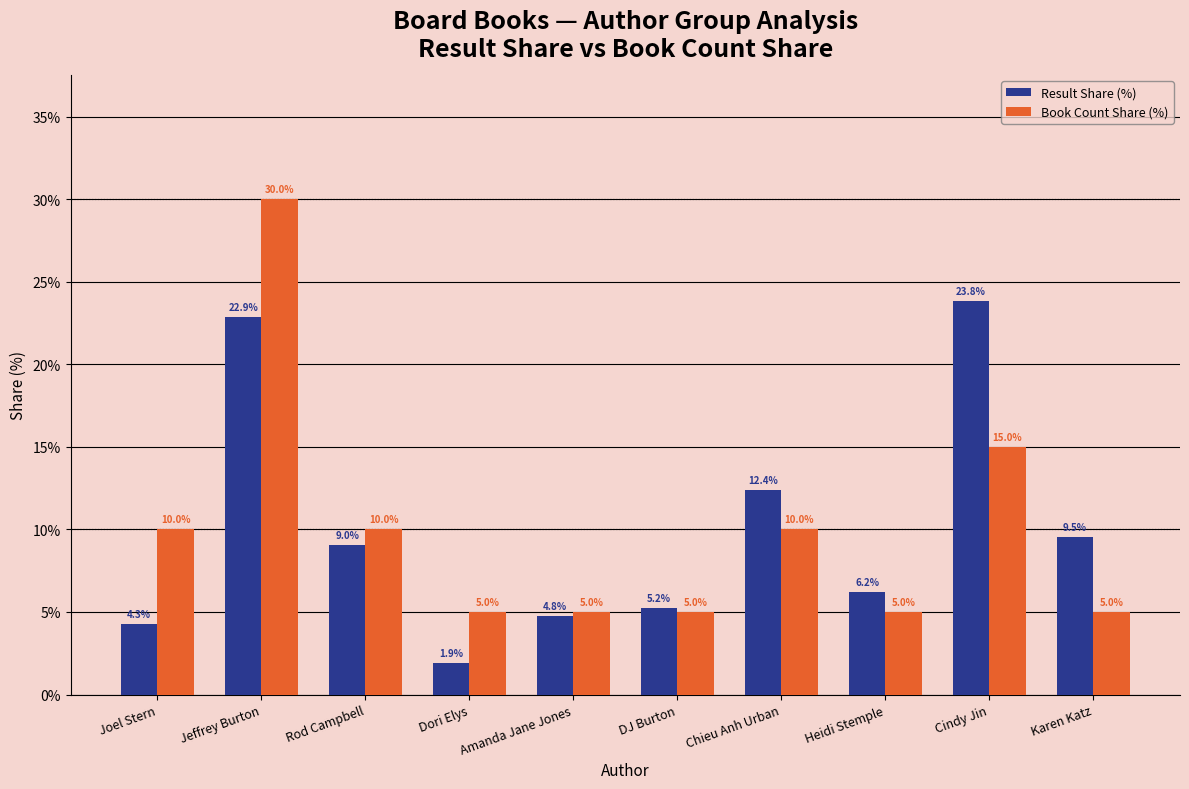

How many Book Count Share (%) values are between 5 and 10?

8